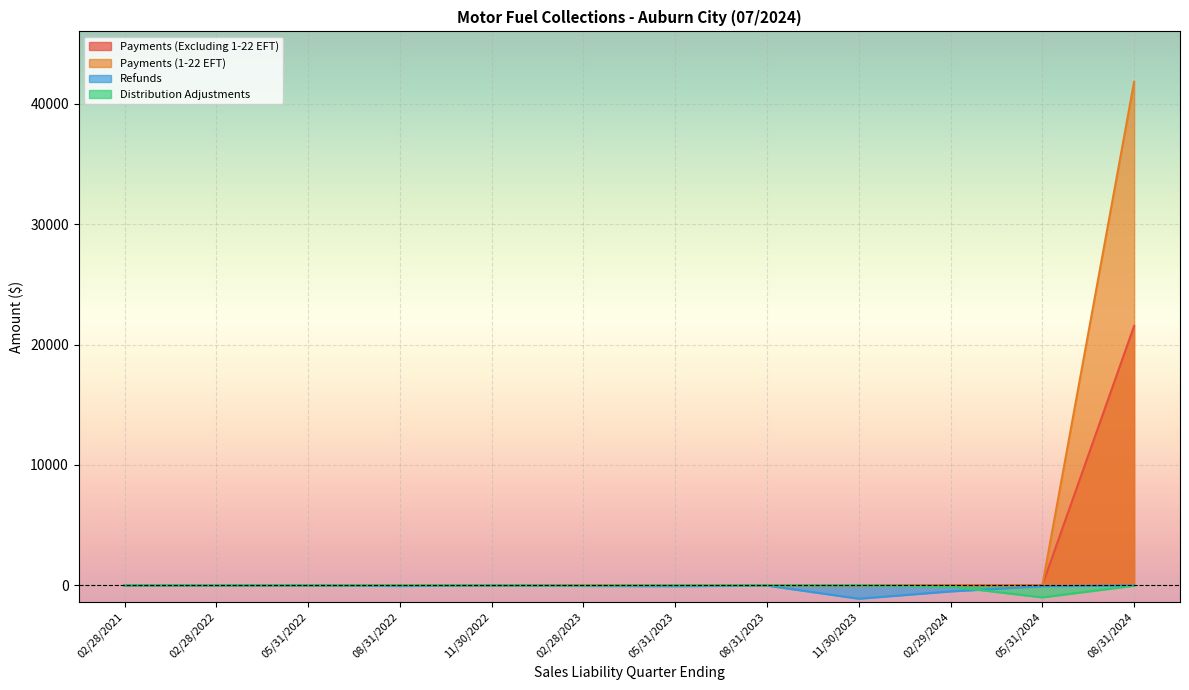

At which category is the sum across all series the highest?

08/31/2024